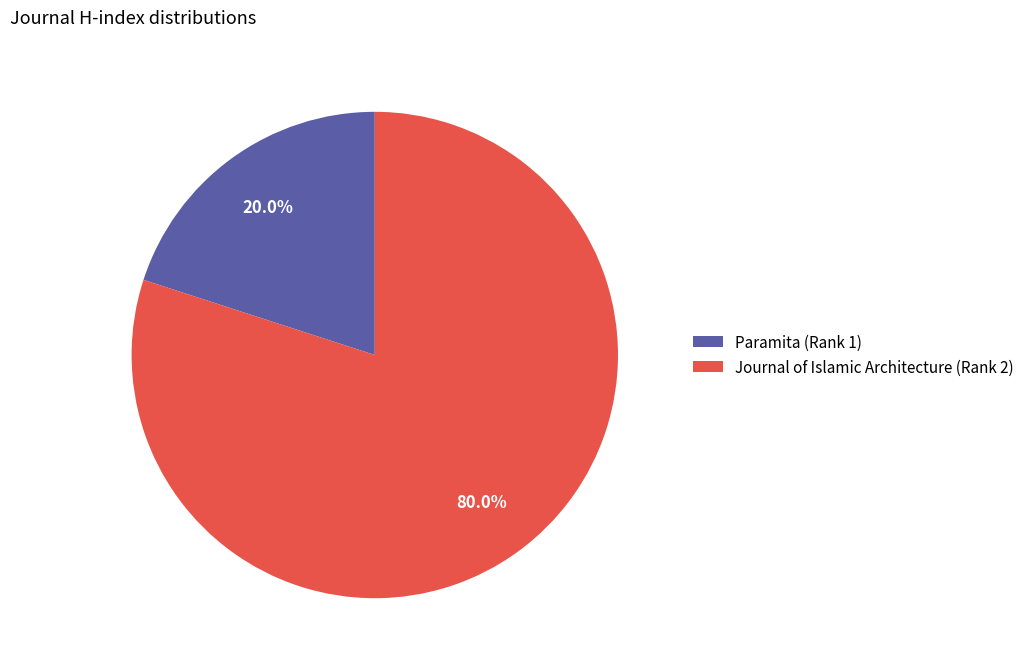

Rank the categories by value from lowest to highest.

Paramita (Rank 1), Journal of Islamic Architecture (Rank 2)